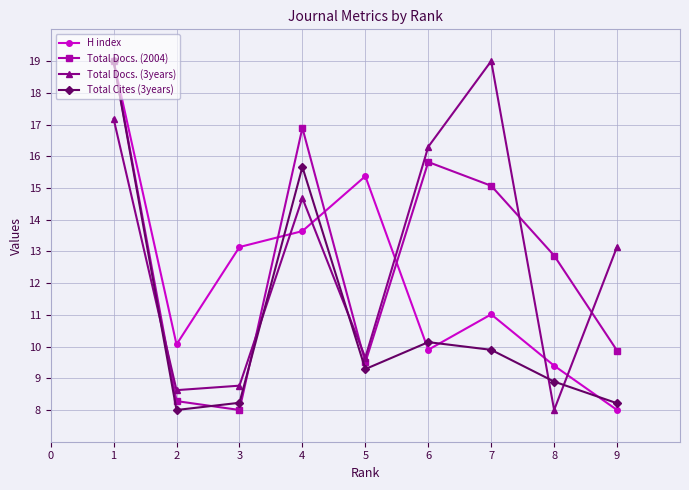

Read the Total Cites (3years) value at 4.

15.7